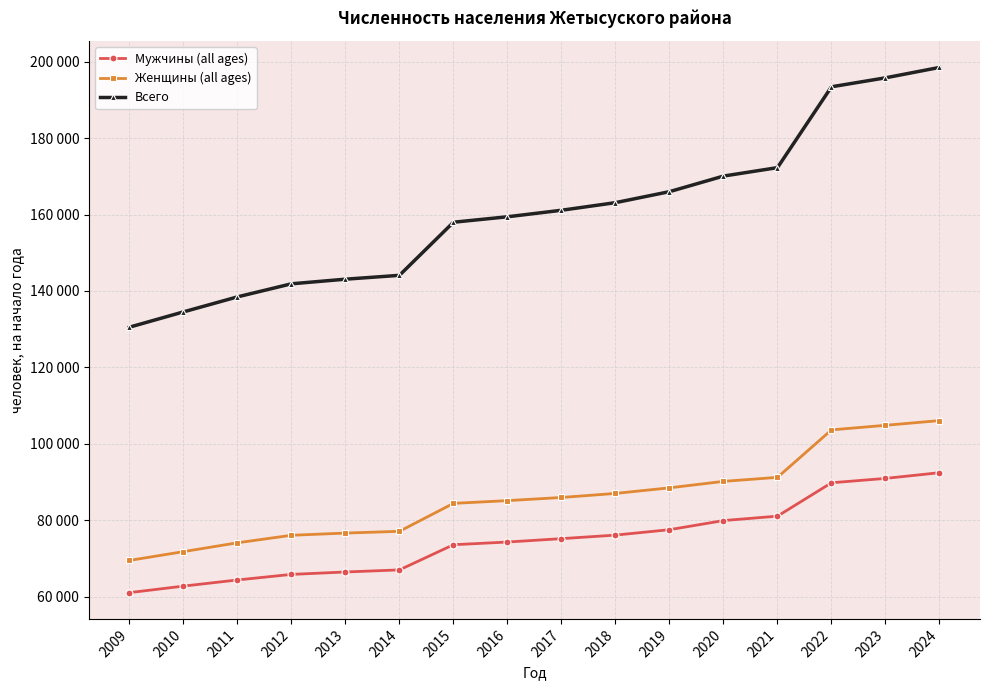

What is the minimum value shown in the chart?

61046